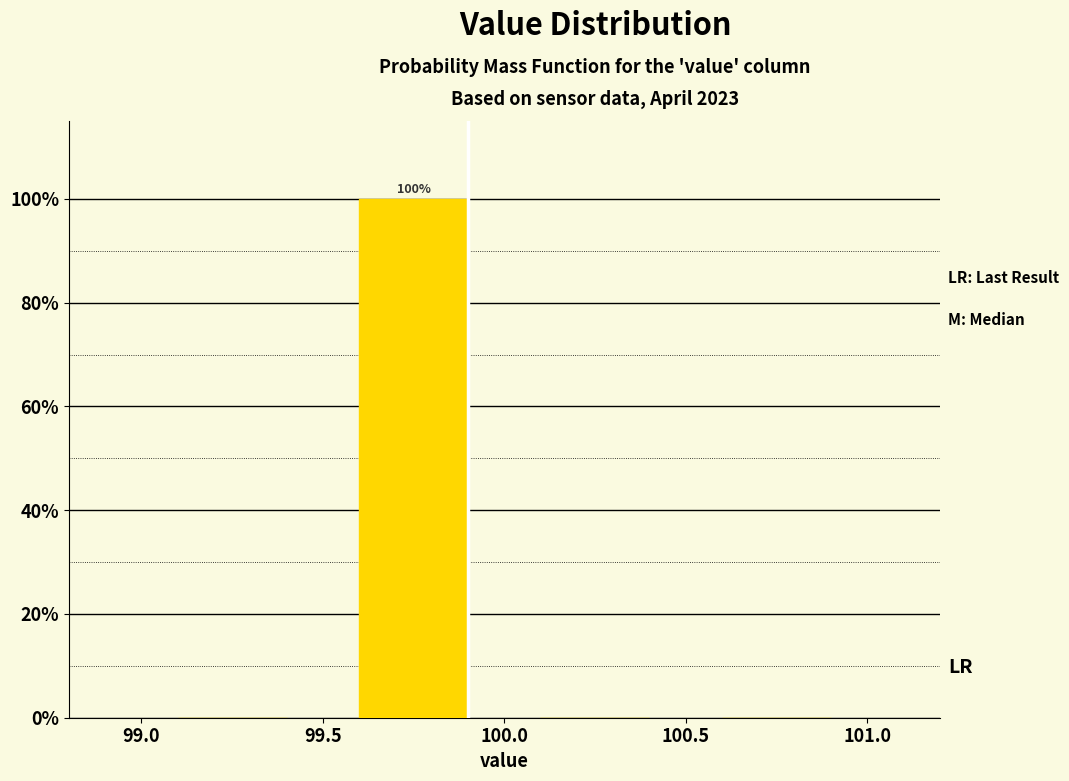

Which range on the x-axis has the tallest bar?

99.5 to 100.0